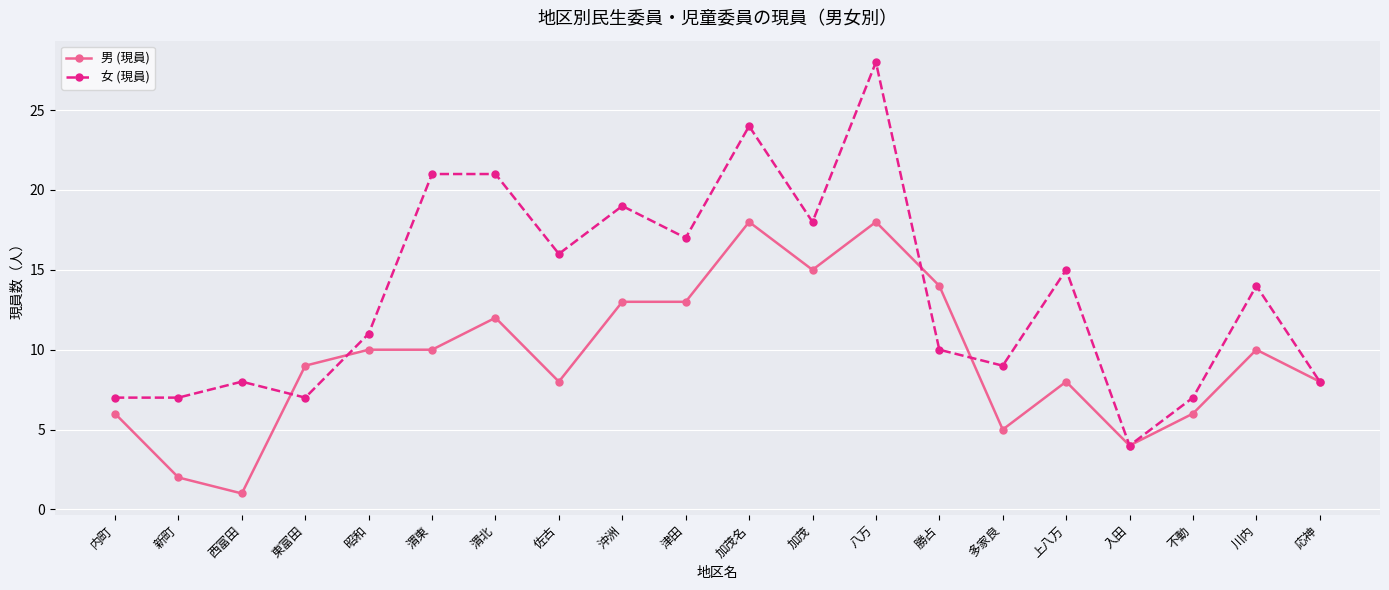

How many lines are shown in the chart?

2